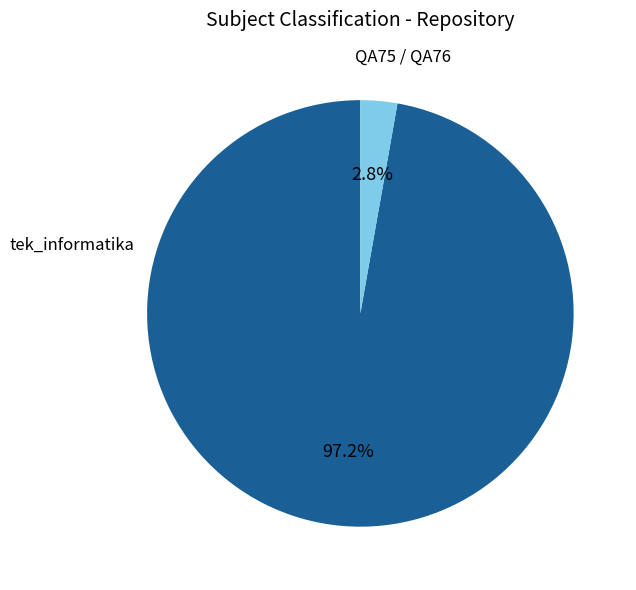

What is the total percentage of tek_informatika and QA75 / QA76?

100.0%